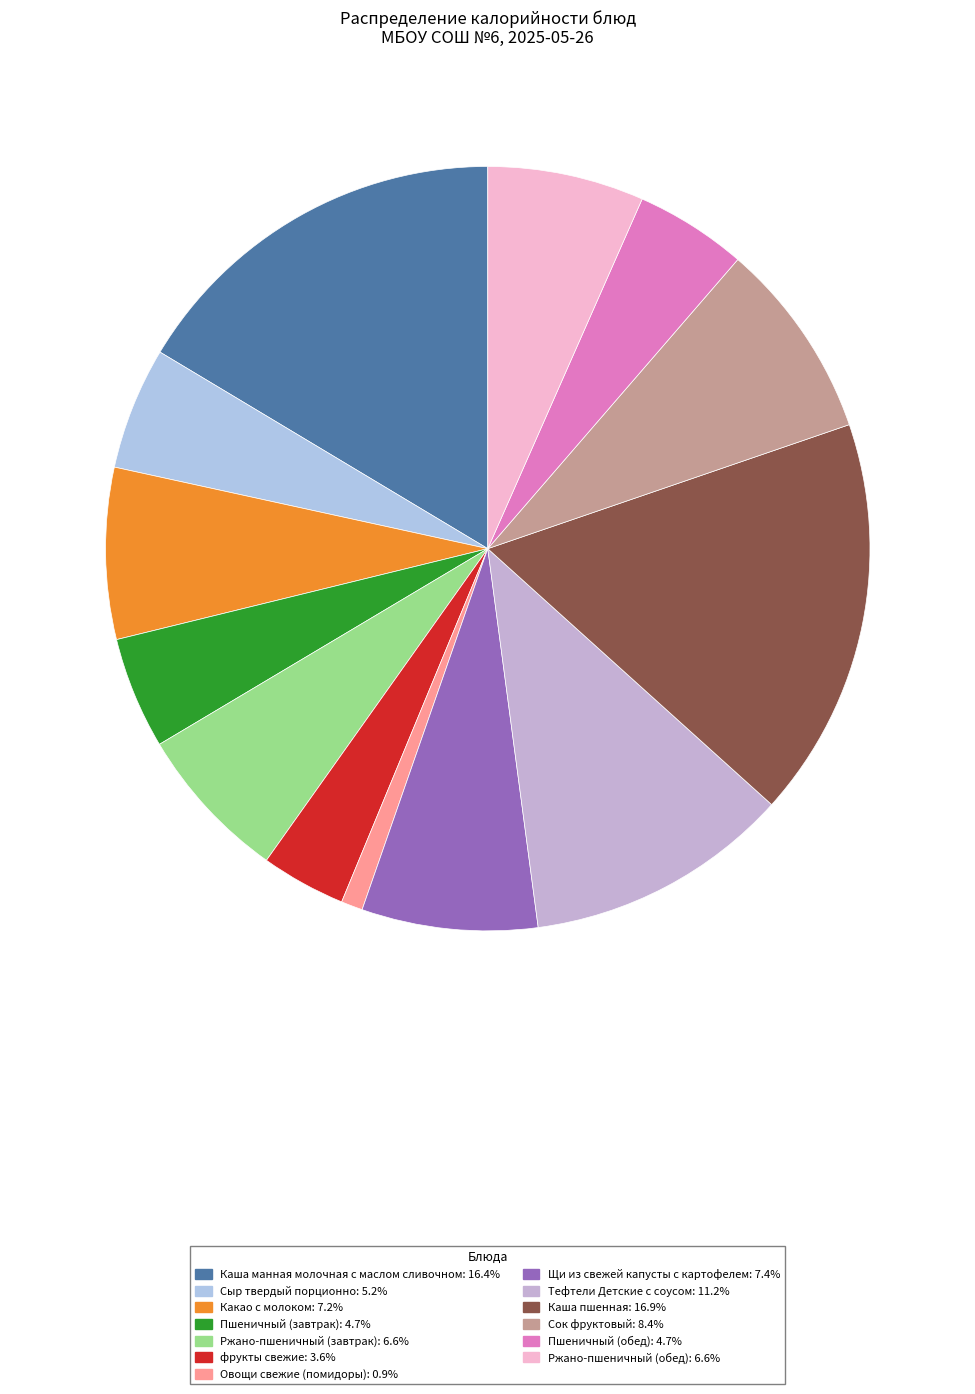

What is the largest slice in the pie chart?

Каша пшенная